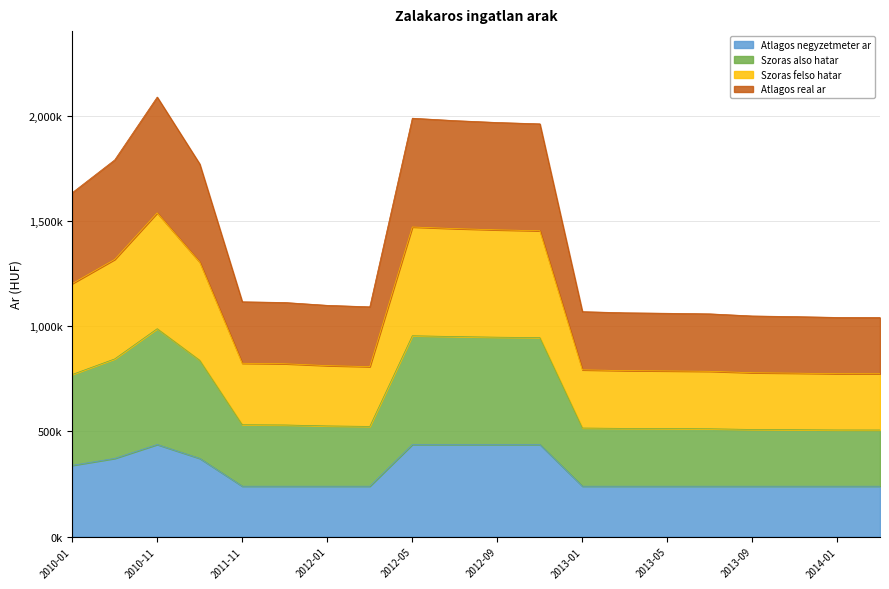

Rank the series at 2013-03 from lowest to highest value.

Atlagos negyzetmeter ar, Atlagos real ar, Szoras felso hatar, Szoras also hatar